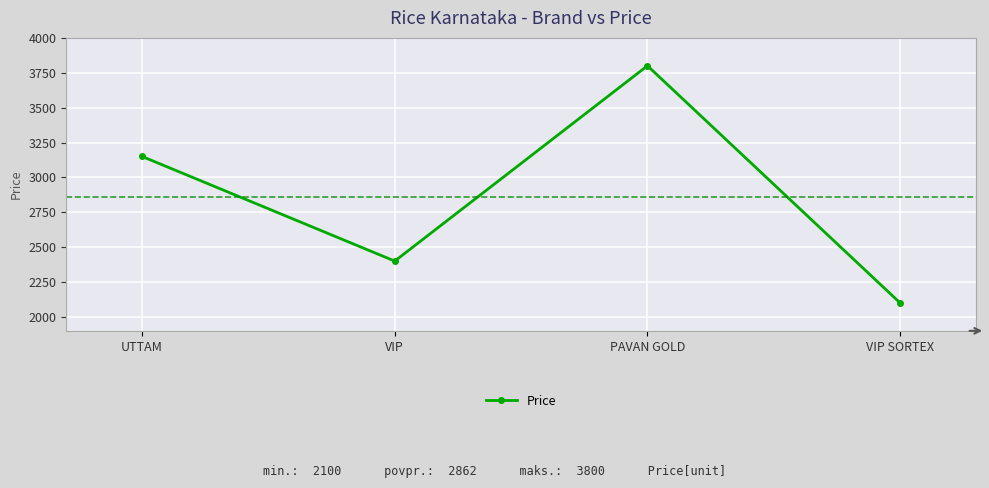

List the labels in order of value, largest first.

PAVAN GOLD, UTTAM, VIP, VIP SORTEX